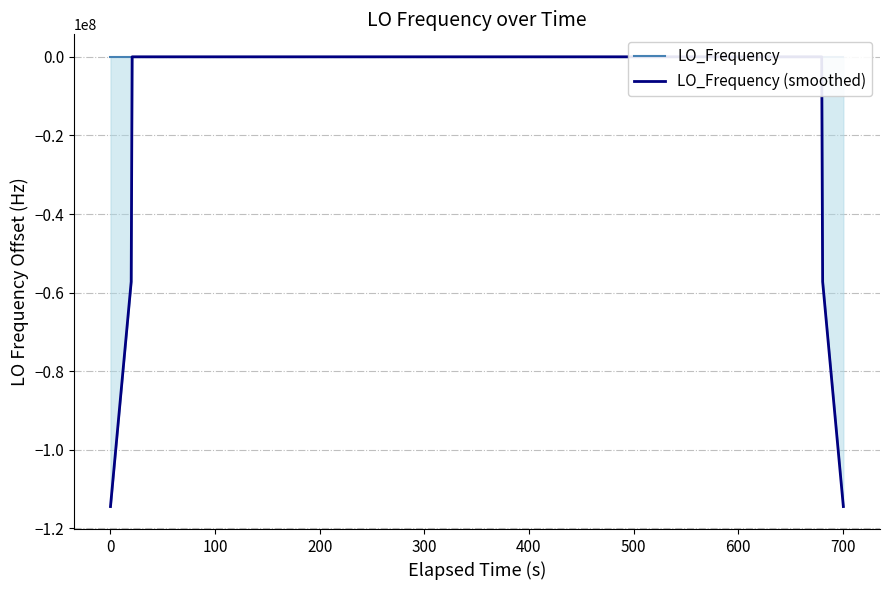

How many intersections are there between LO_Frequency (smoothed) and LO_Frequency?

20